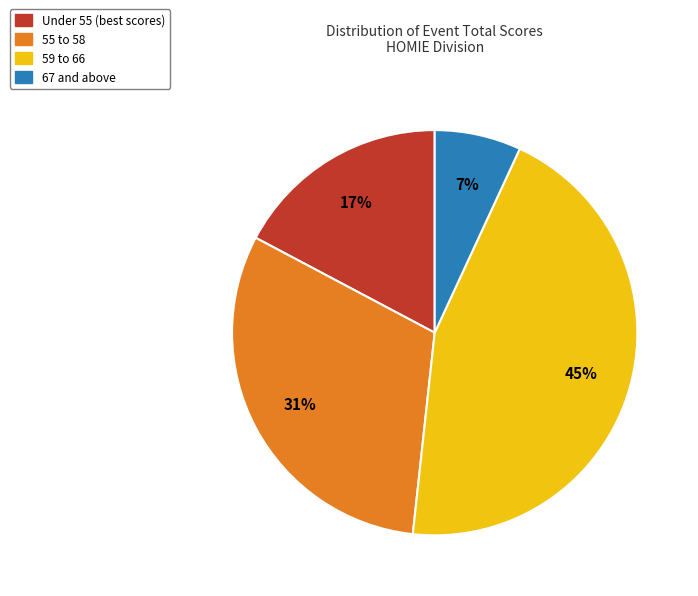

To the nearest percent, what is the average slice percentage?

25%